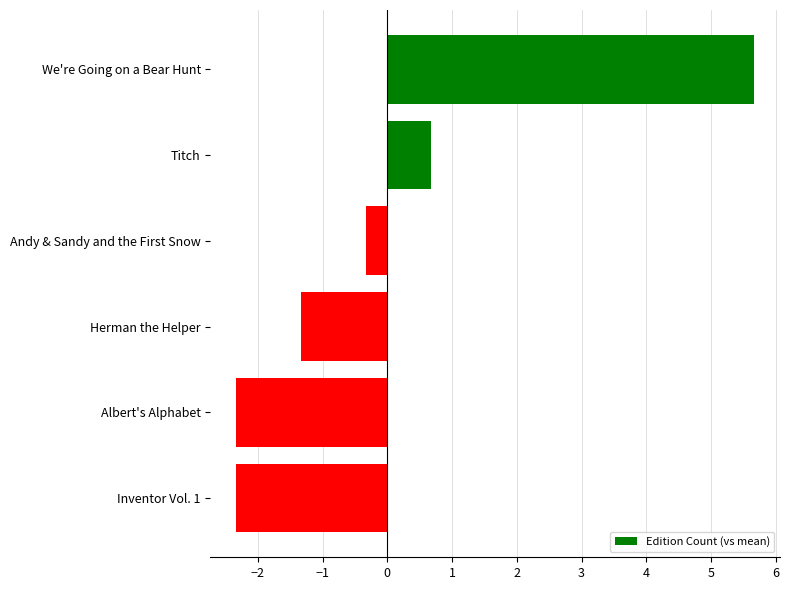

What is the label of the 5th bar from the bottom?

Titch